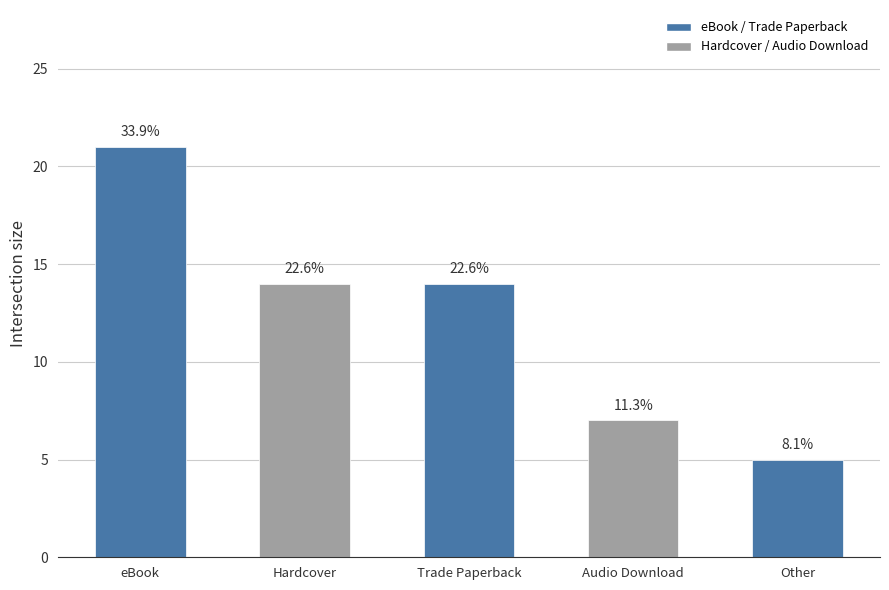

The chart shows a value of 8 at Other. True or false?

False